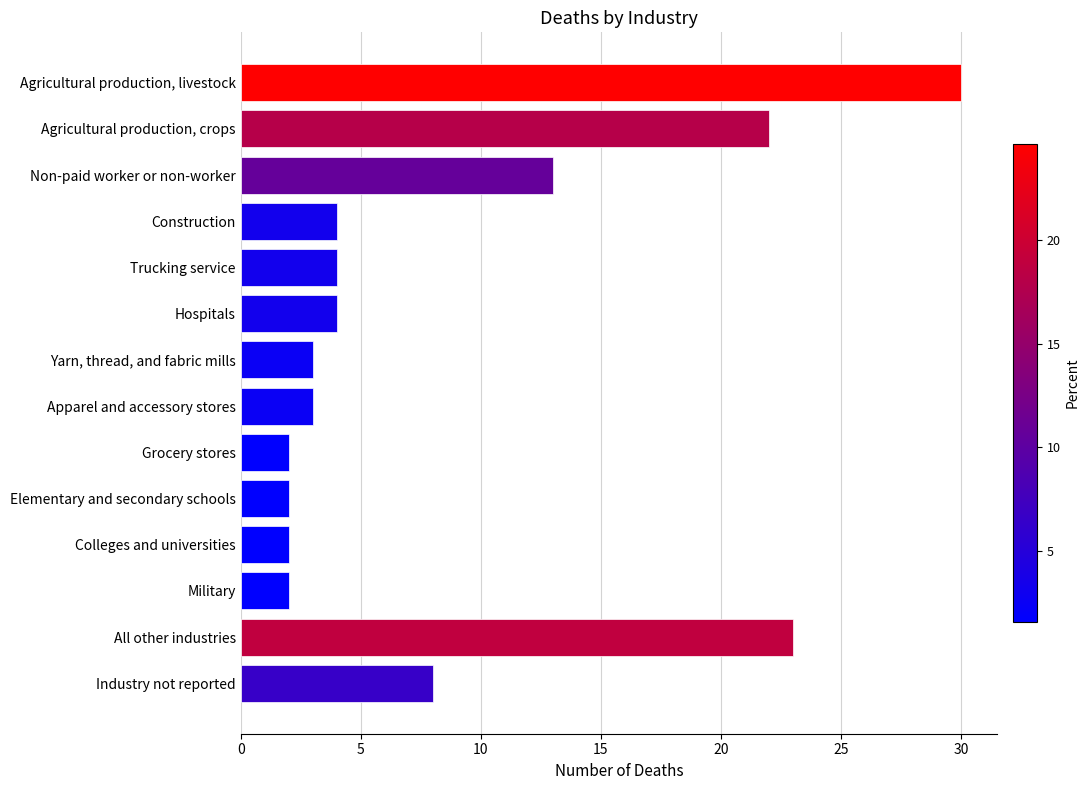

What is the minimum value shown in the chart?

2